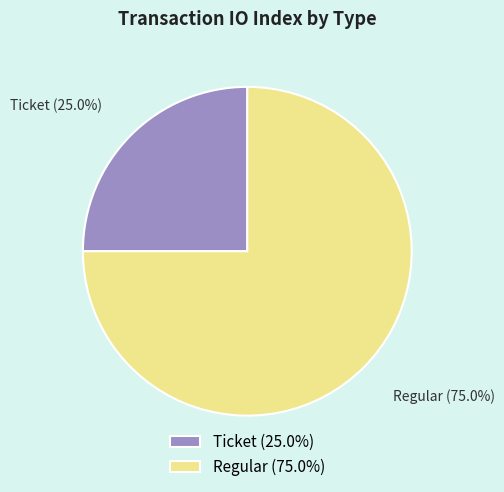

What is the largest slice in the pie chart?

Regular (75.0%)